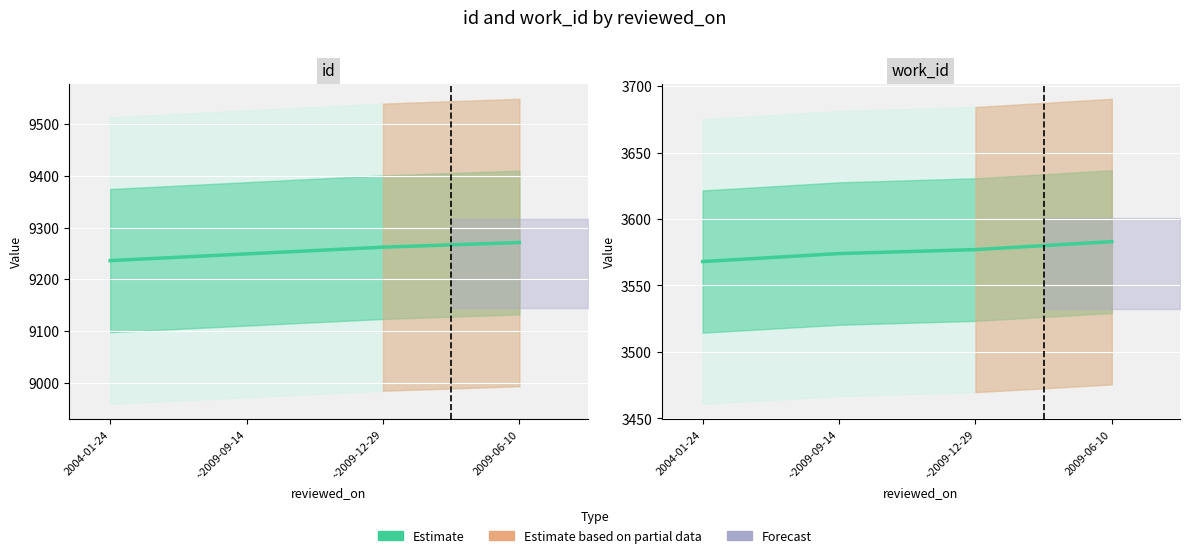

How many data points are less than 3577?

2